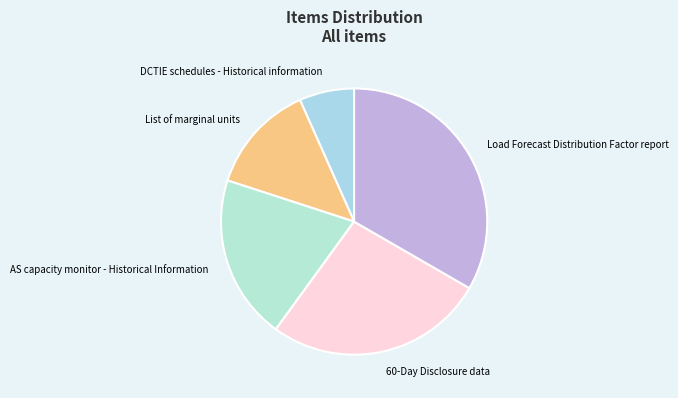

Is it true that Load Forecast Distribution Factor report is 27% of the pie?

False